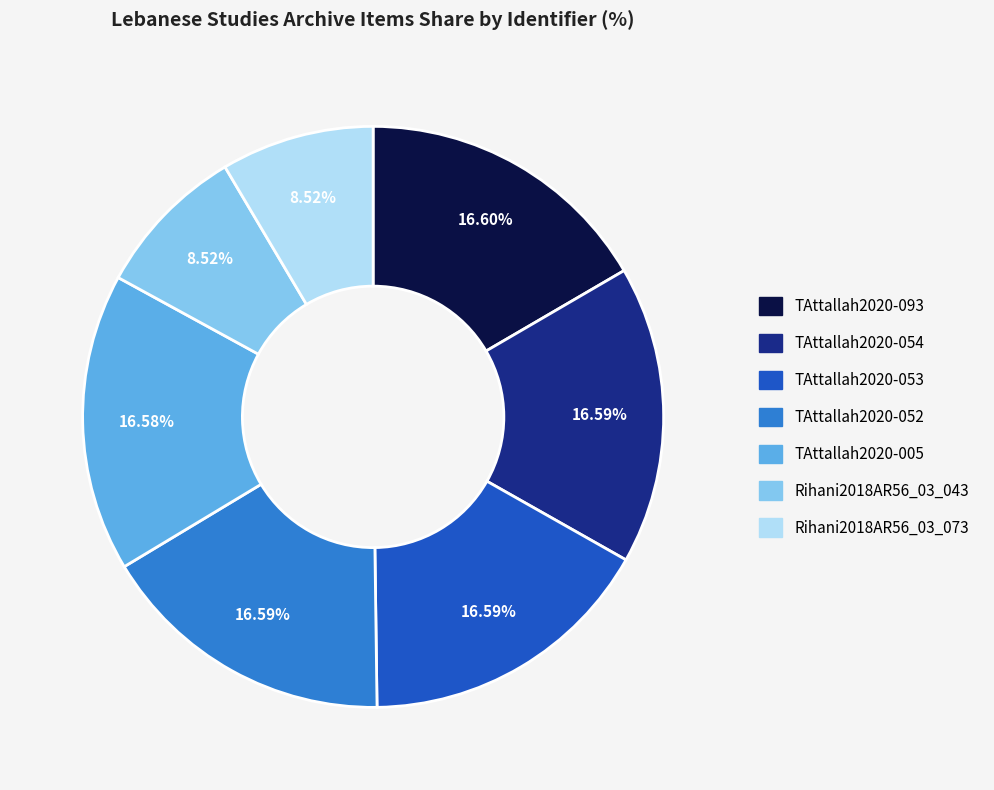

To the nearest percent, what is the average slice percentage?

14%